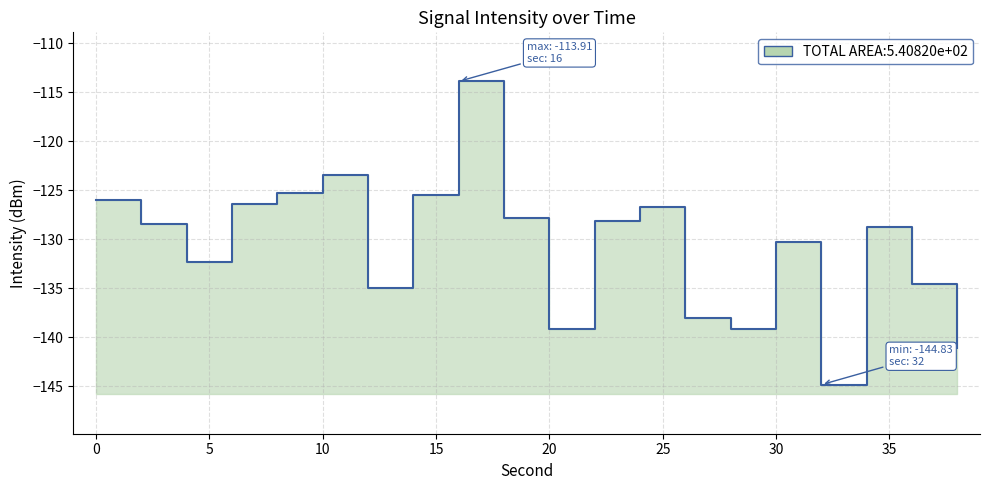

Reading left to right, what are all the values shown in this chart?

0=-126.0	2=-128.5	4=-132.4	6=-126.4	8=-125.2	10=-123.4	12=-135.0	14=-125.5	16=-113.9	18=-127.8	20=-139.1	22=-128.2	24=-126.7	26=-138.1	28=-139.2	30=-130.3	32=-144.8	34=-128.8	36=-134.6	38=-141.1